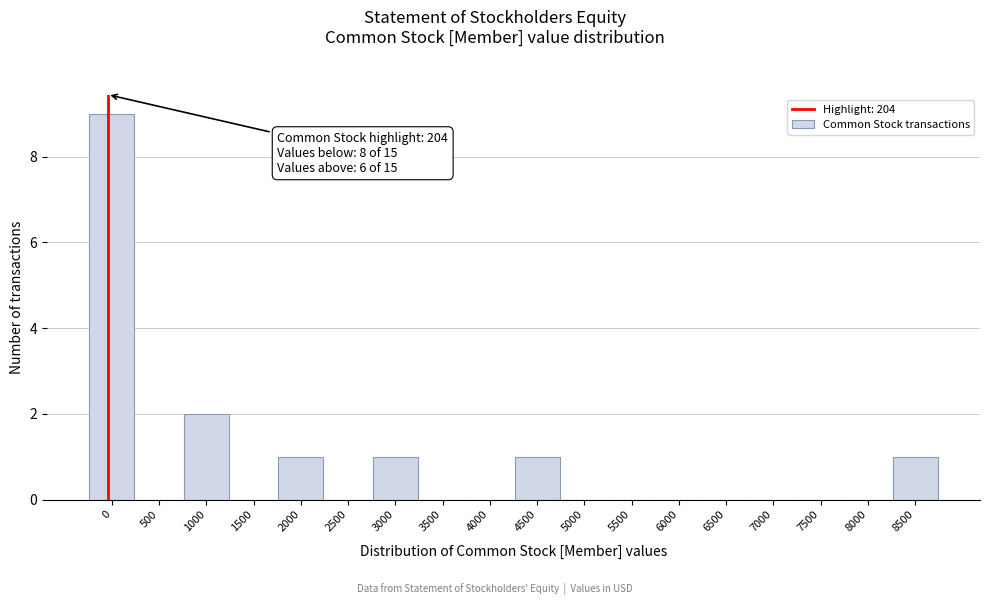

Reading left to right, transcribe all the data shown in this chart.

0=9	500=0	1000=2	1500=0	2000=1	2500=0	3000=1	3500=0	4000=0	4500=1	5000=0	5500=0	6000=0	6500=0	7000=0	7500=0	8000=0	8500=1